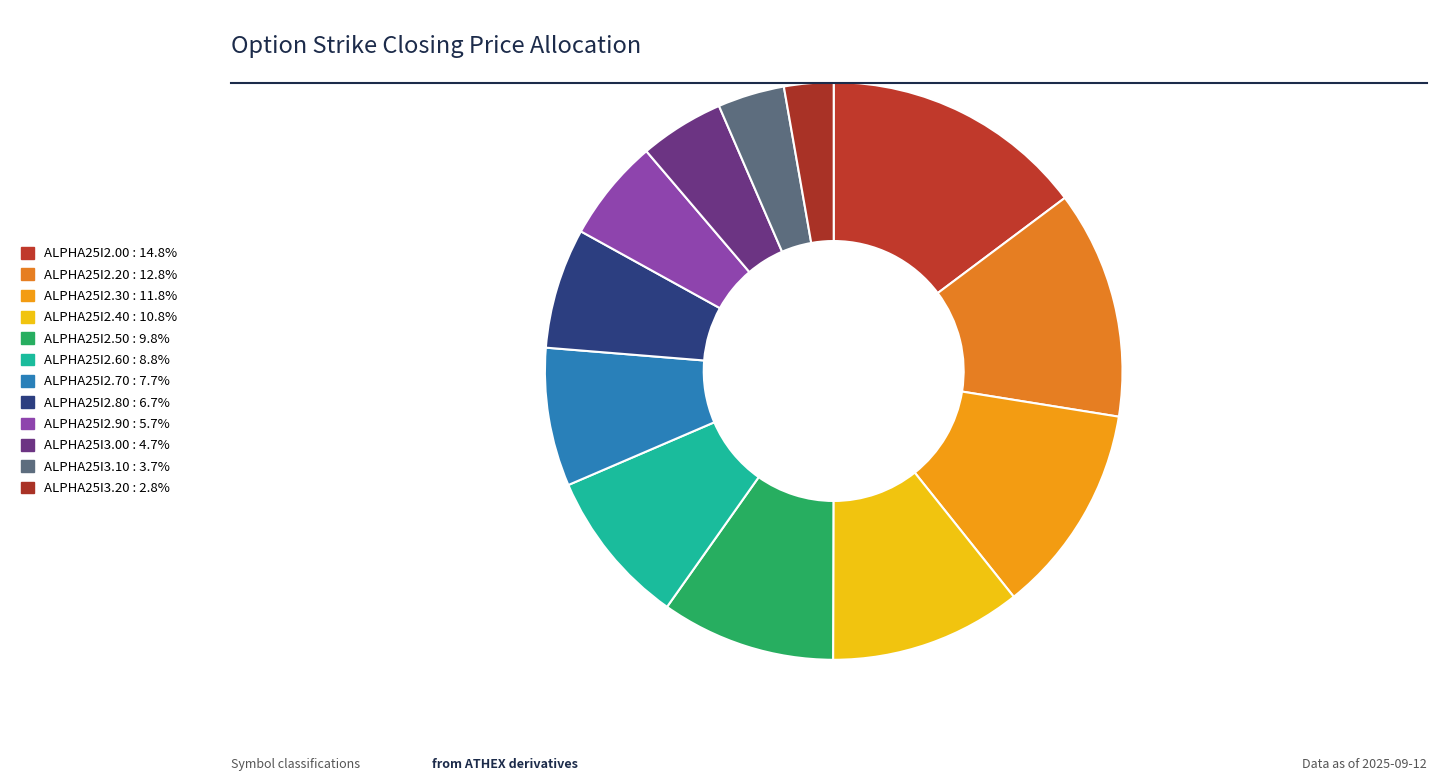

How many segments does this pie chart have?

12